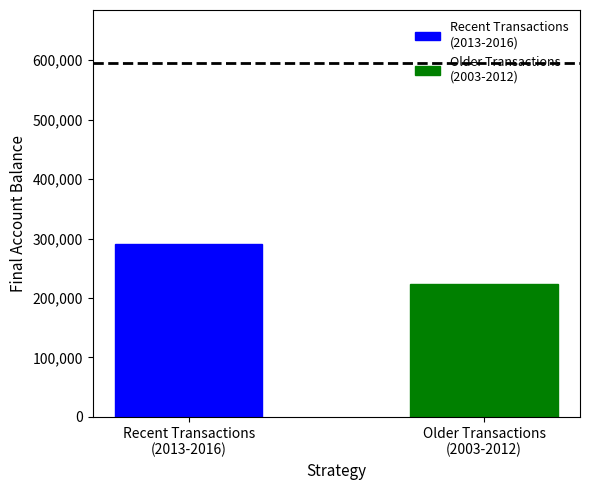

True or false: transactionShares has a value of 283511.8 at 1.

False